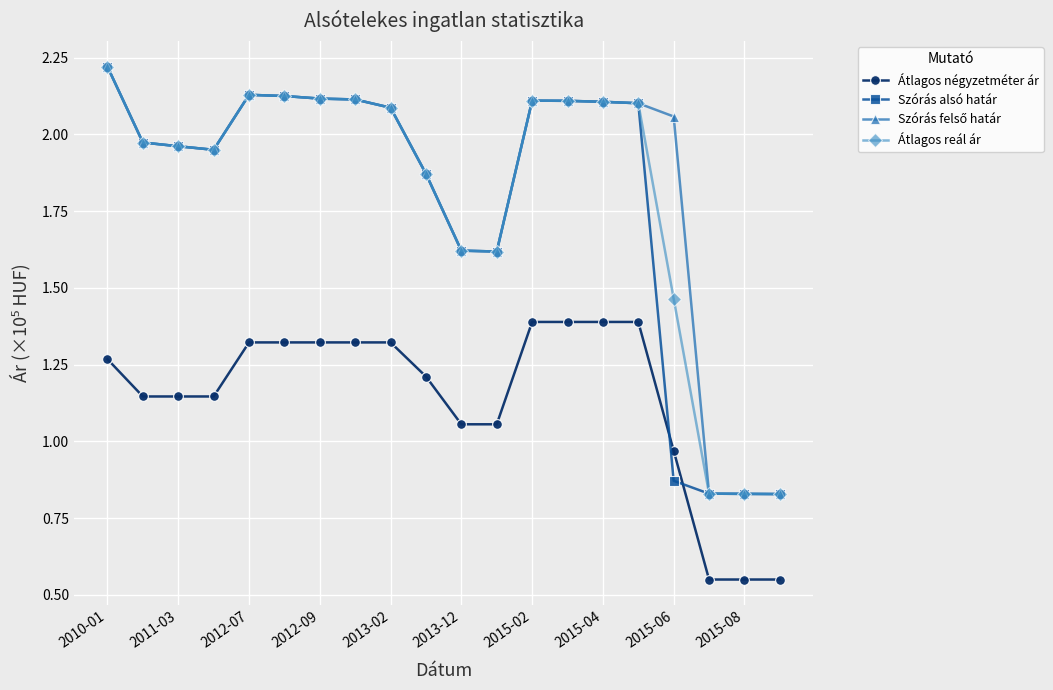

At how many categories does at least one series exceed 1?

17